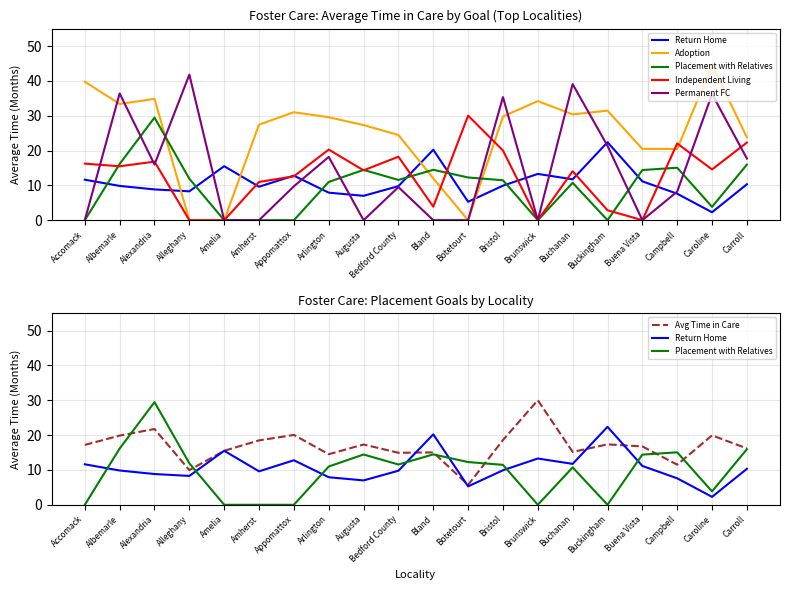

What is the sum of the Independent Living values at Brunswick and Appomattox?

12.6